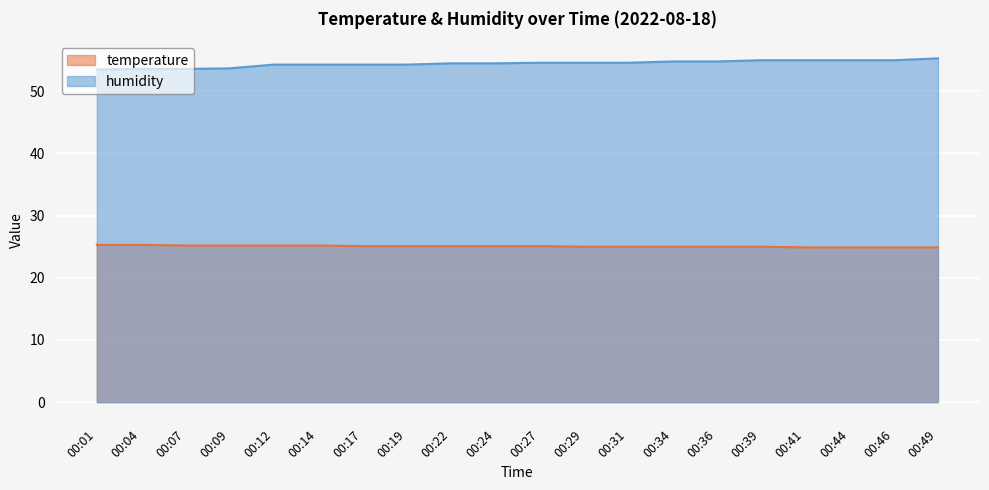

What is the sum of all humidity values?

1089.3